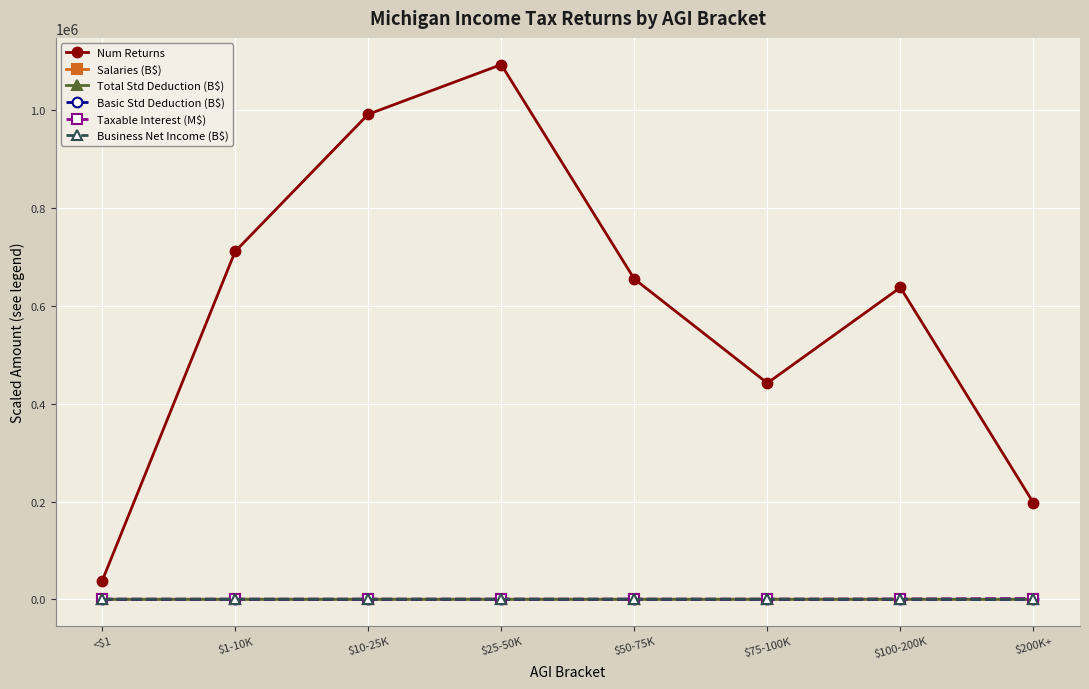

What is the maximum value shown in the chart?

1093800.0